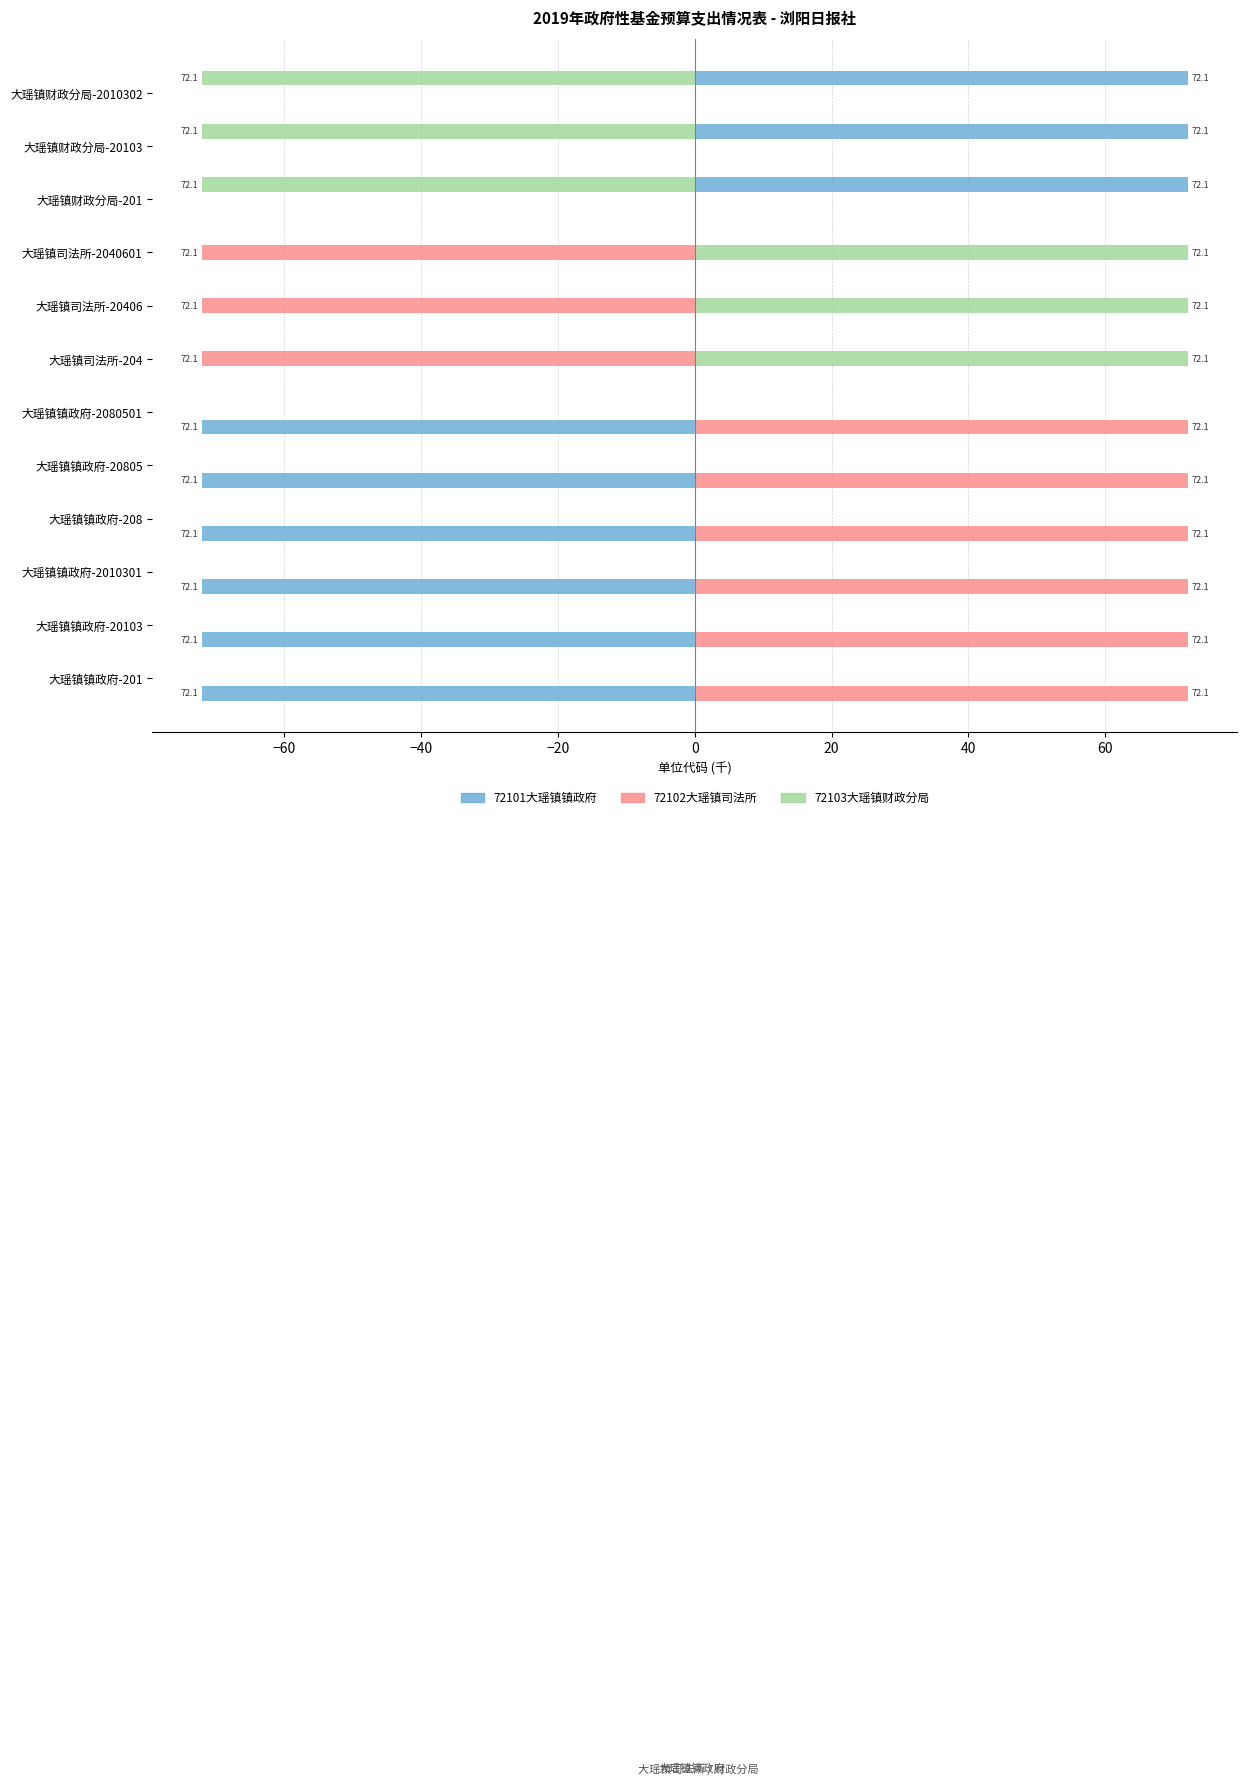

What is the difference between the highest and lowest values at 大瑶镇镇政府-2010301?

72.1